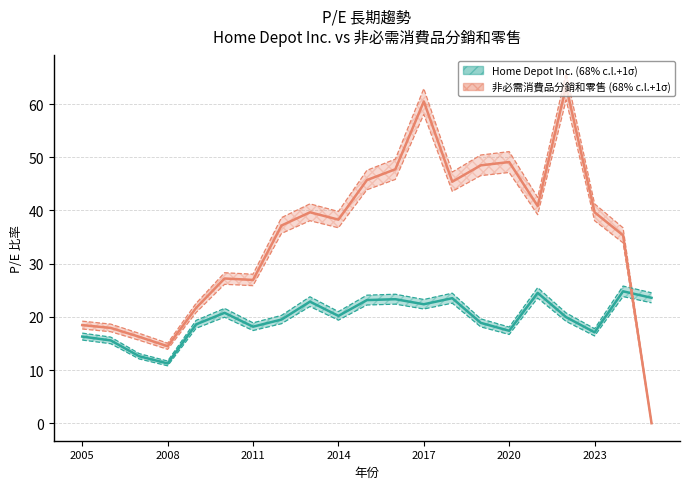

What is the sum of the Home Depot Inc. values at 2011 and 2005?

34.4